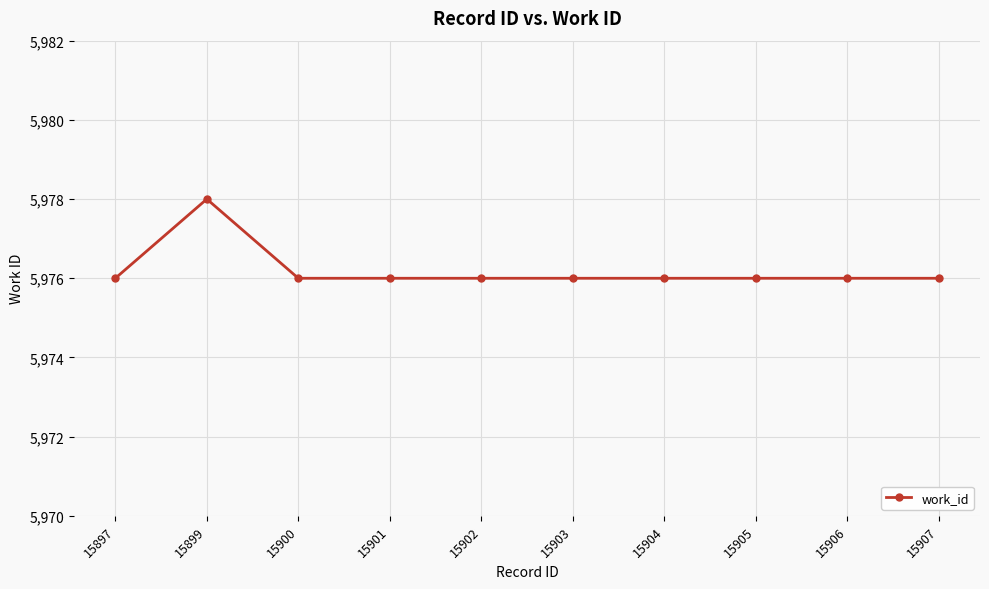

How many values are between 5976 and 5977?

9